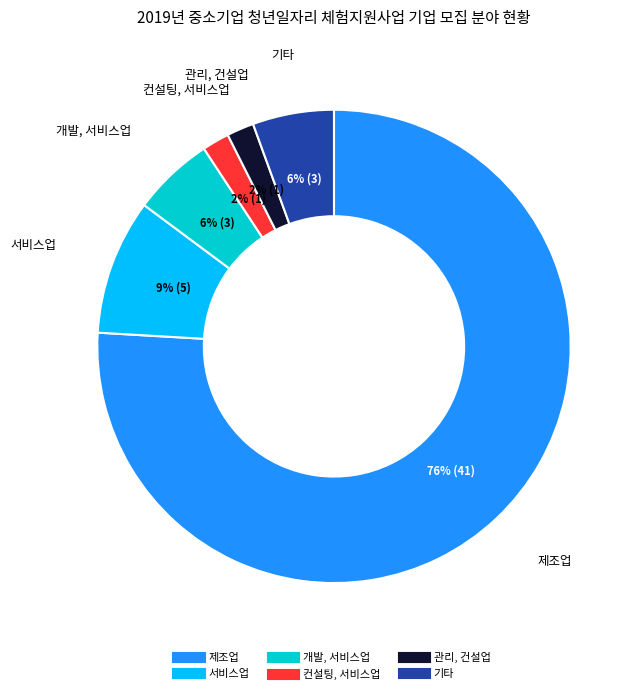

True or false: 서비스업 accounts for 1% of the total.

False